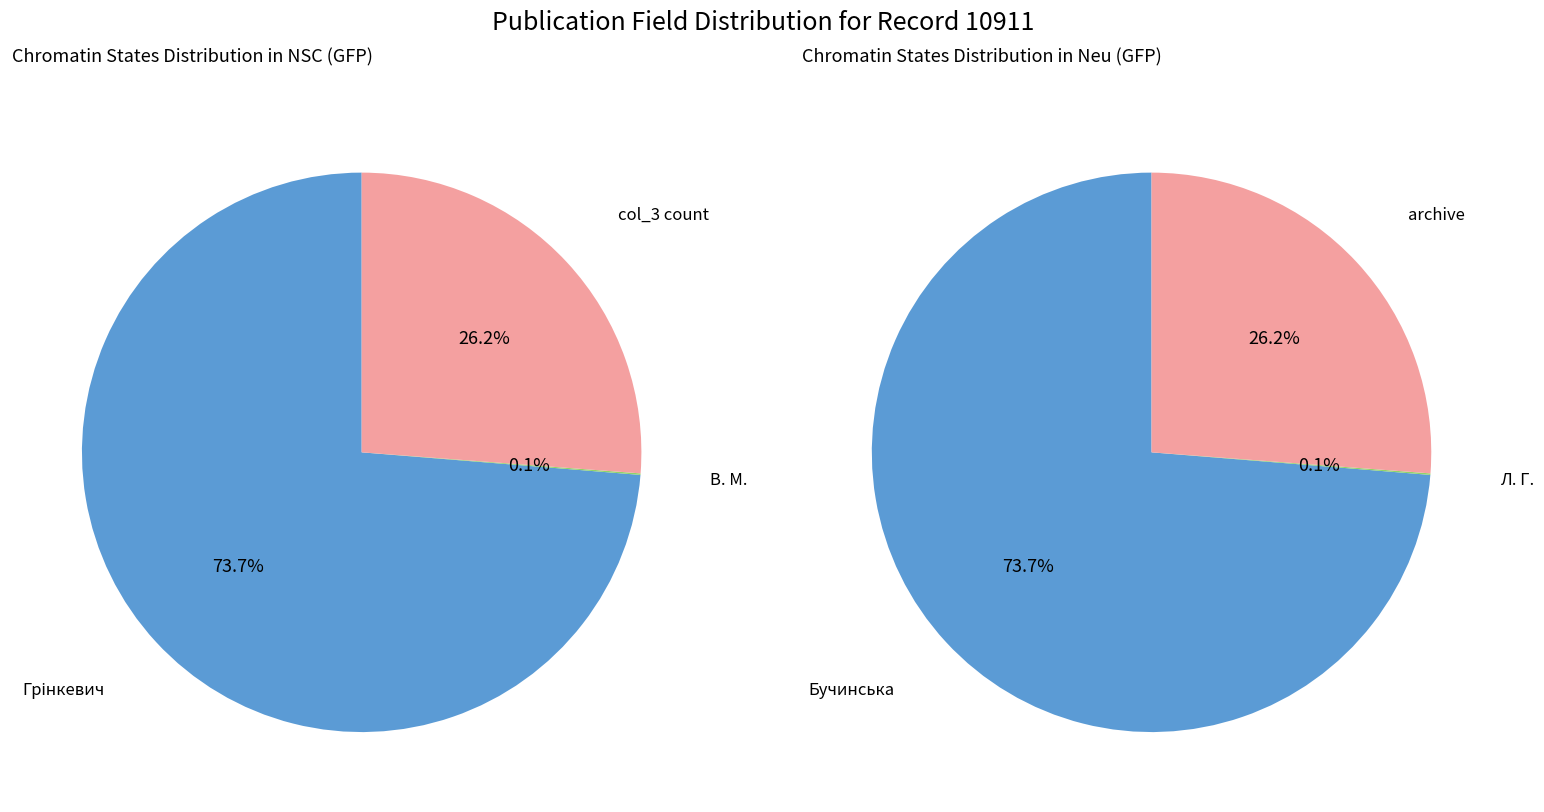

Is it true that В. М. is 1% of the pie?

False